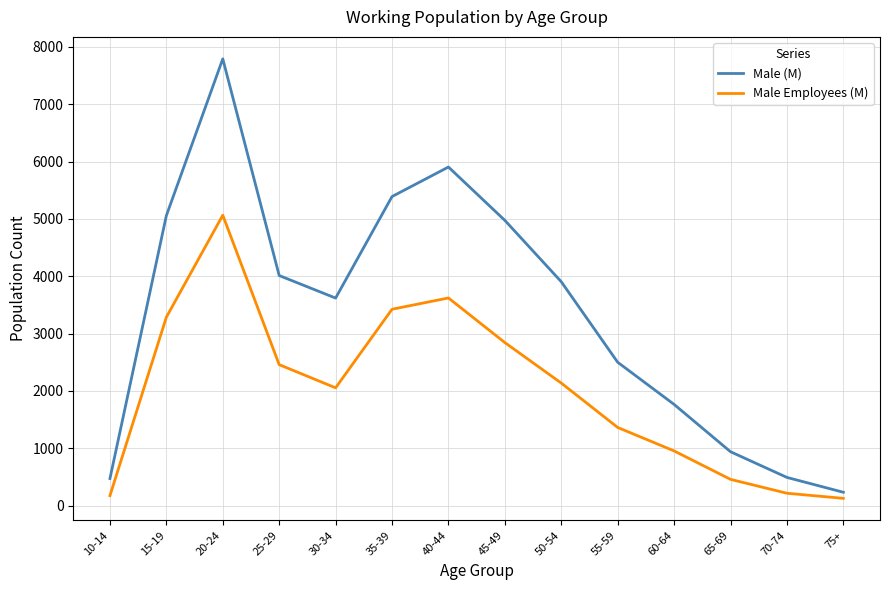

In Male Employees (M), how many points are higher than both neighbors (excluding endpoints)?

2